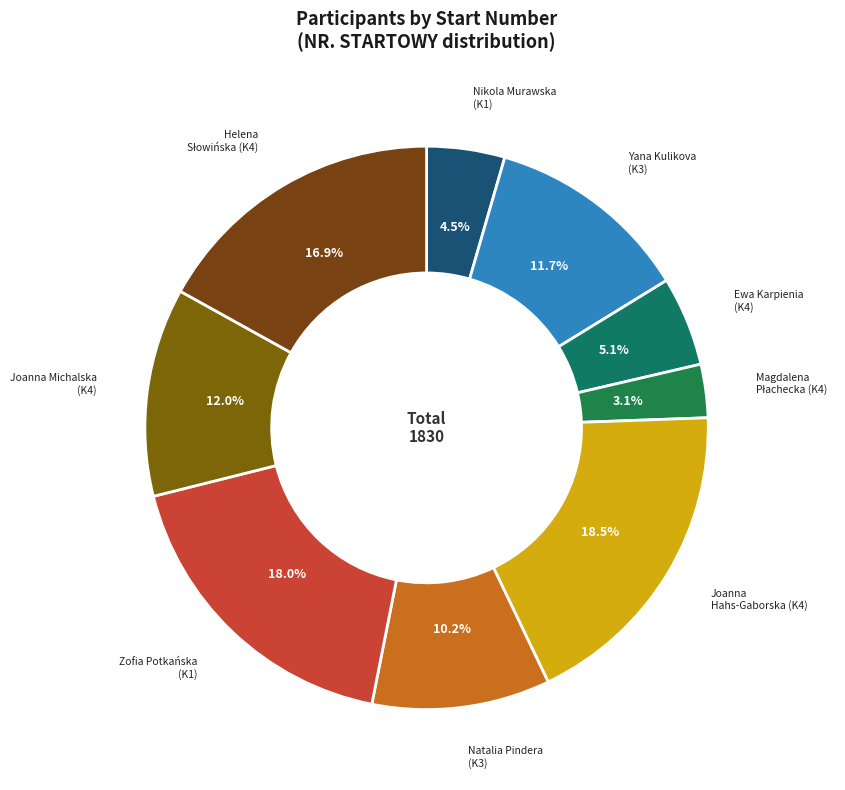

How many slices are in this pie chart?

9